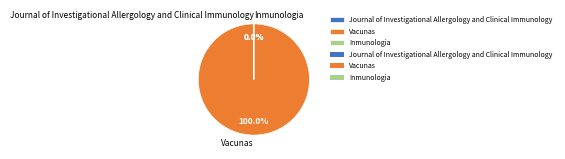

Rank the categories by value from lowest to highest.

Journal of Investigational Allergology and Clinical Immunology, Inmunologia, Vacunas